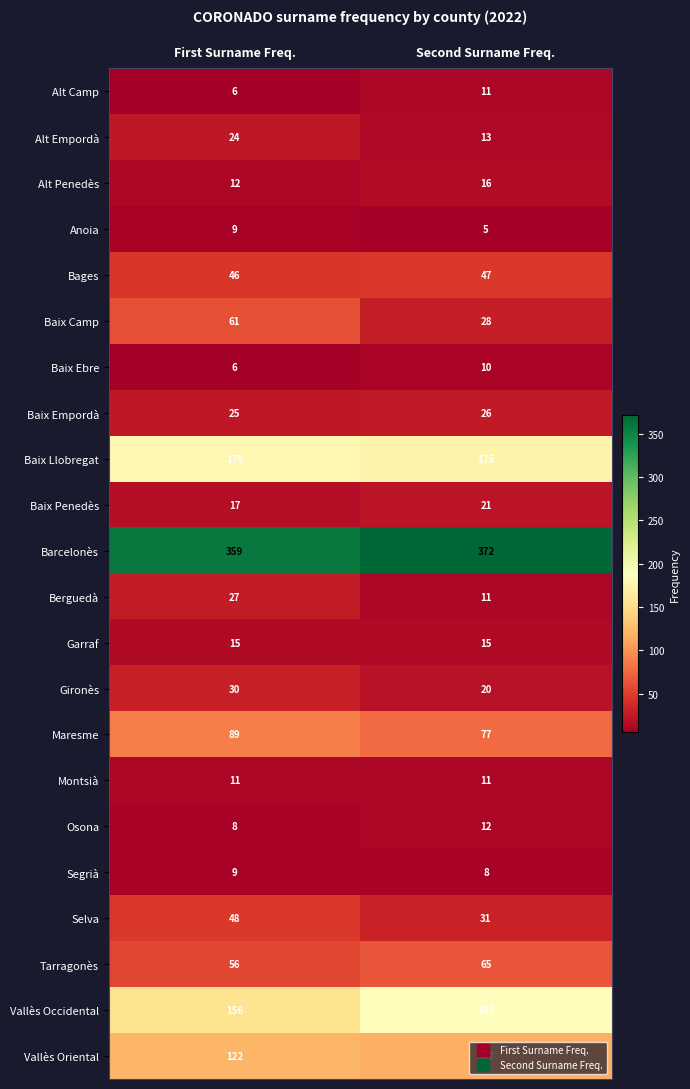

The value of Bages at First Surname Freq. is 75. True or false?

False